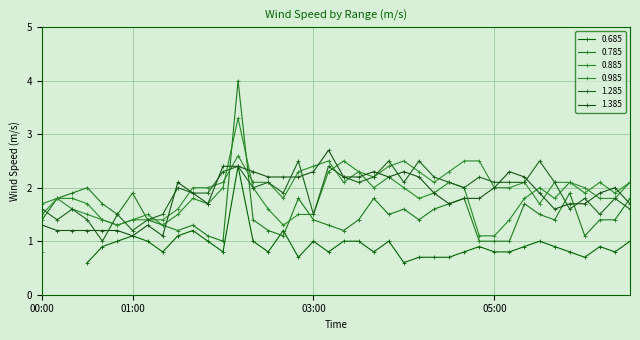

What is the difference between the highest and lowest values at 01:30?

0.9